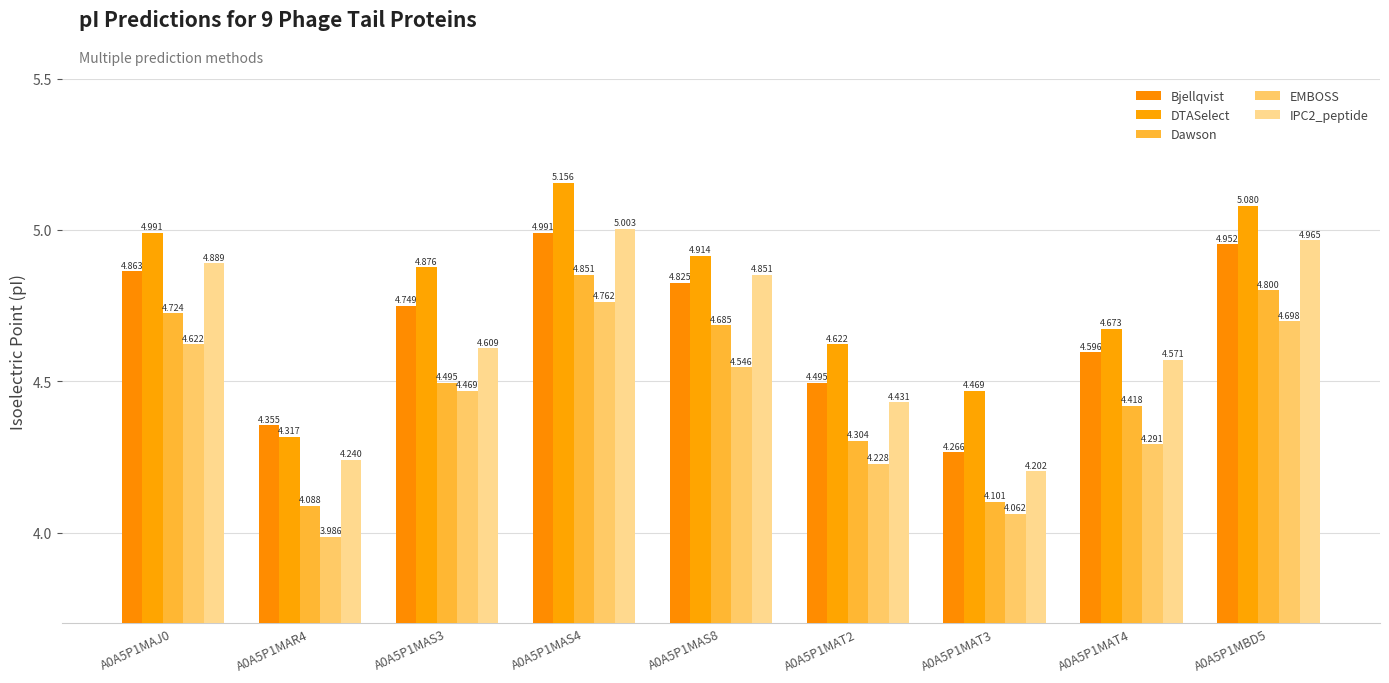

Which series has the largest range (max minus min)?

DTASelect